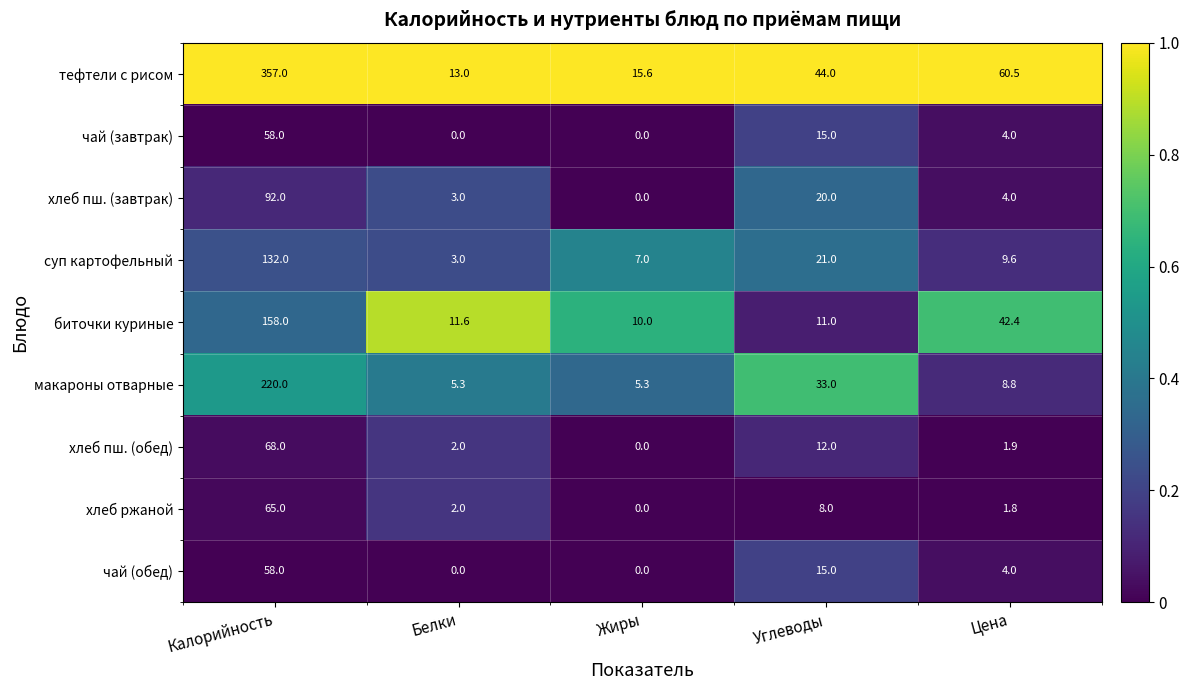

Between Калорийность and Белки, which series saw the biggest shift?

тефтели с рисом